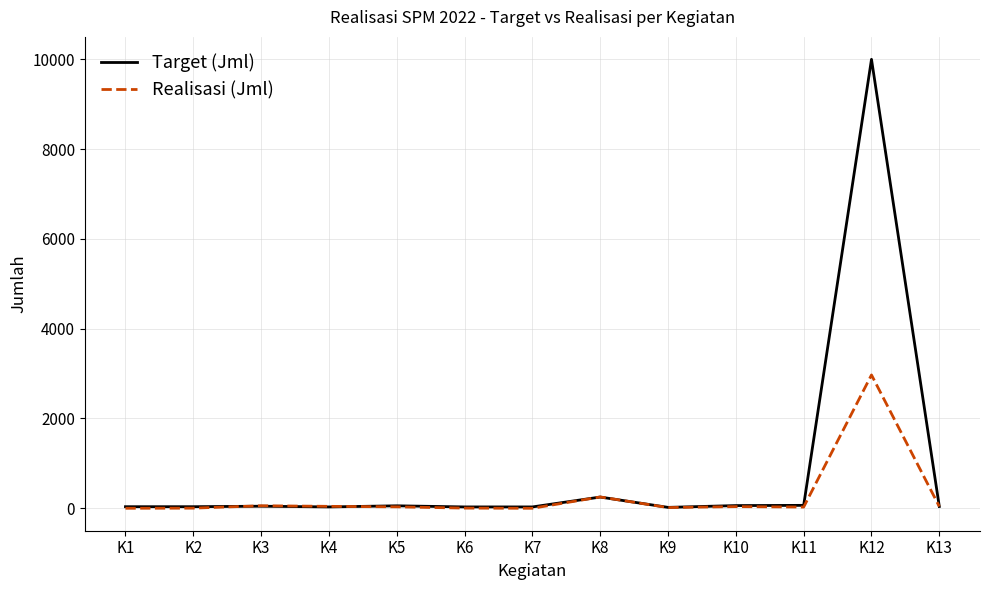

What is the sum of all Target (Jml) values?

10696